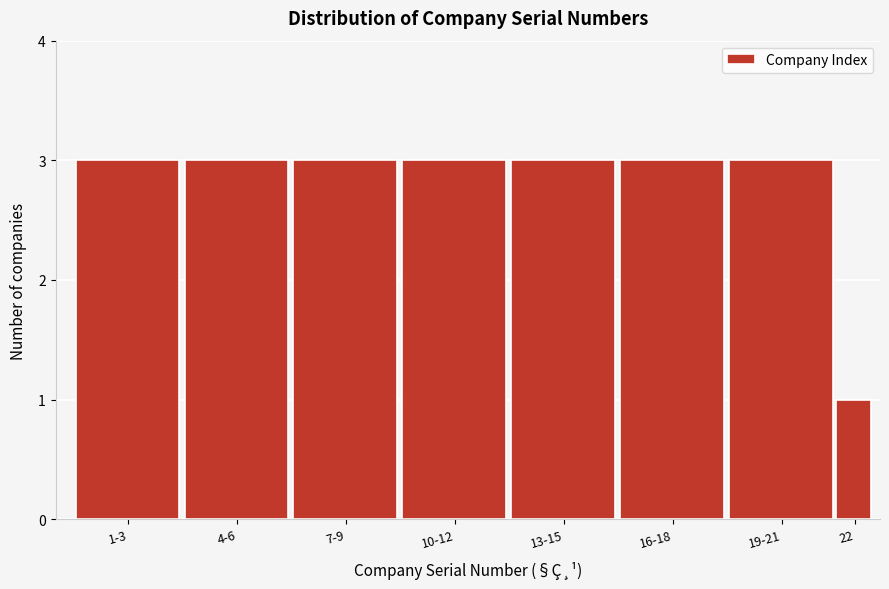

Reading left to right, transcribe all the data shown in this chart.

1-3=3	4-6=3	7-9=3	10-12=3	13-15=3	16-18=3	19-21=3	22=1